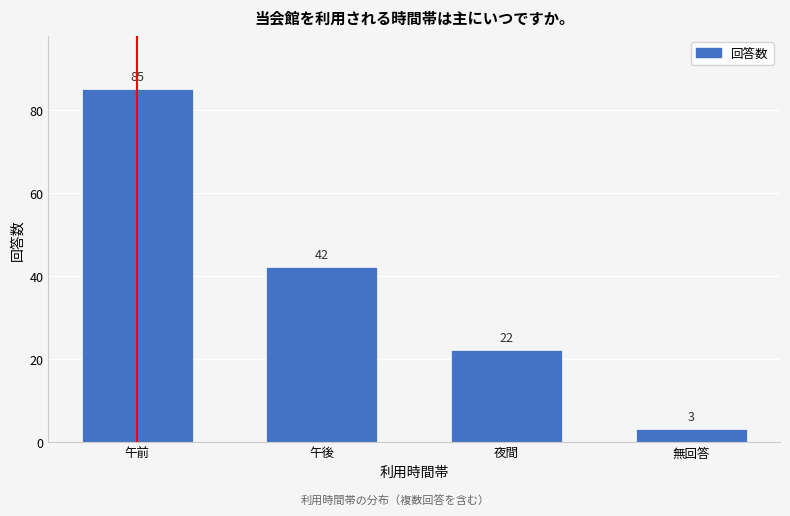

Reading left to right, what are all the values shown in this chart?

85	42	22	3